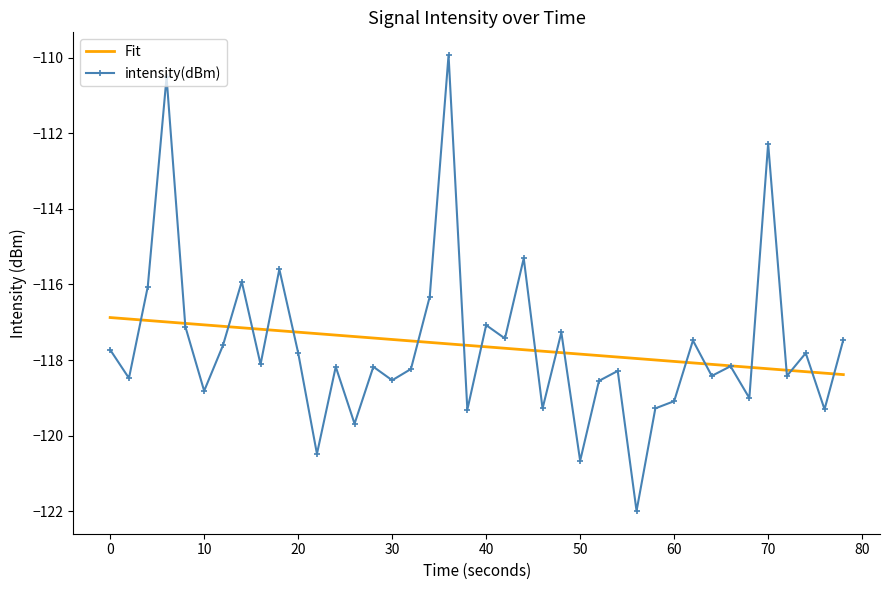

What is the highest value of the Fit series?

-116.9